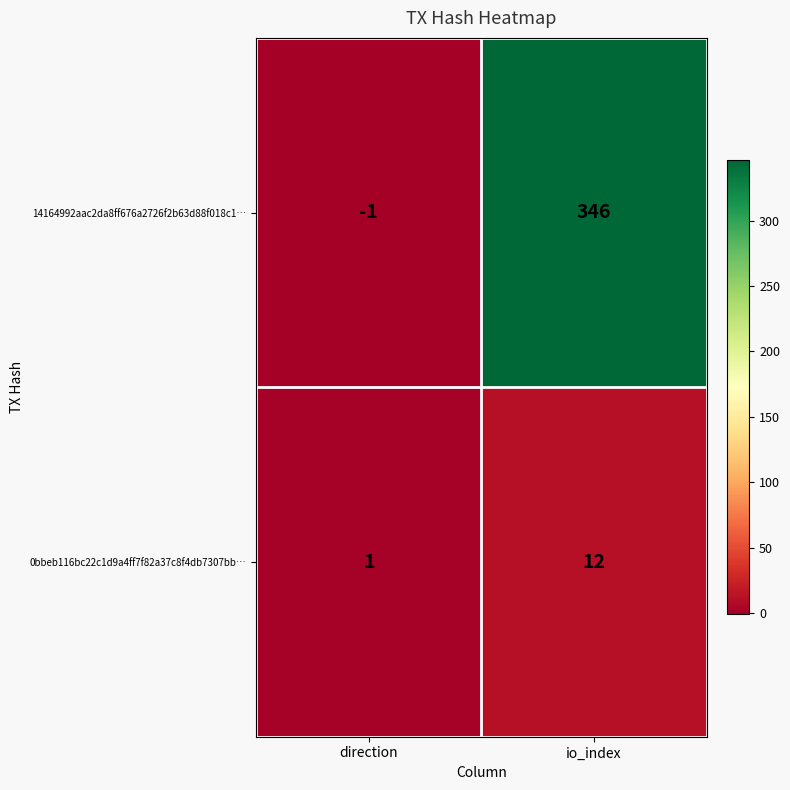

Reading left to right, transcribe all the data shown in this chart.

14164992aac2da8ff676a2726f2b63d88f018c1…: -1	346
0bbeb116bc22c1d9a4ff7f82a37c8f4db7307bb…: 1	12